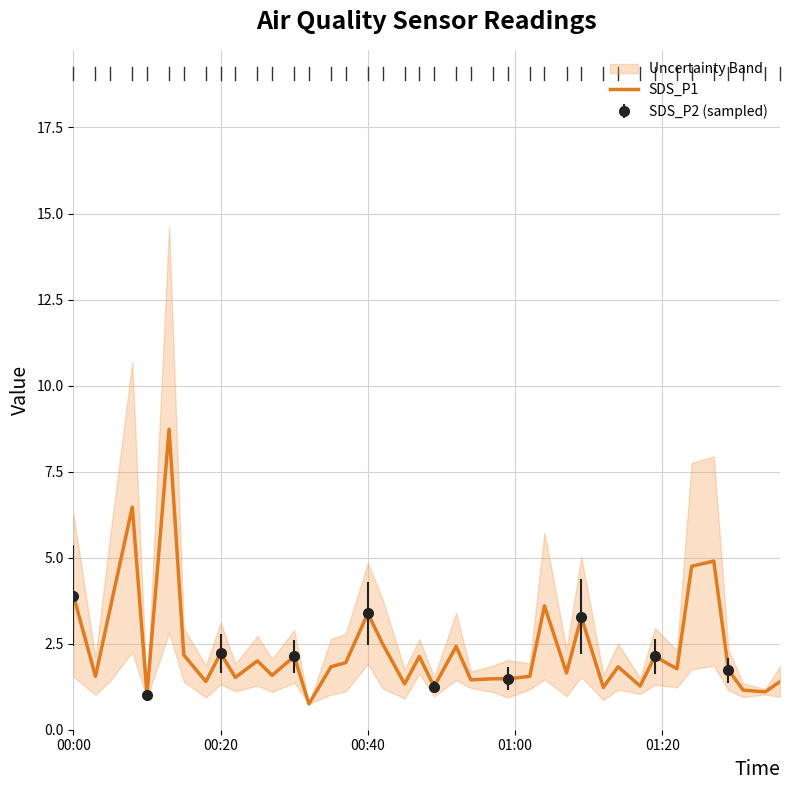

What is the maximum value shown in the chart?

8.7